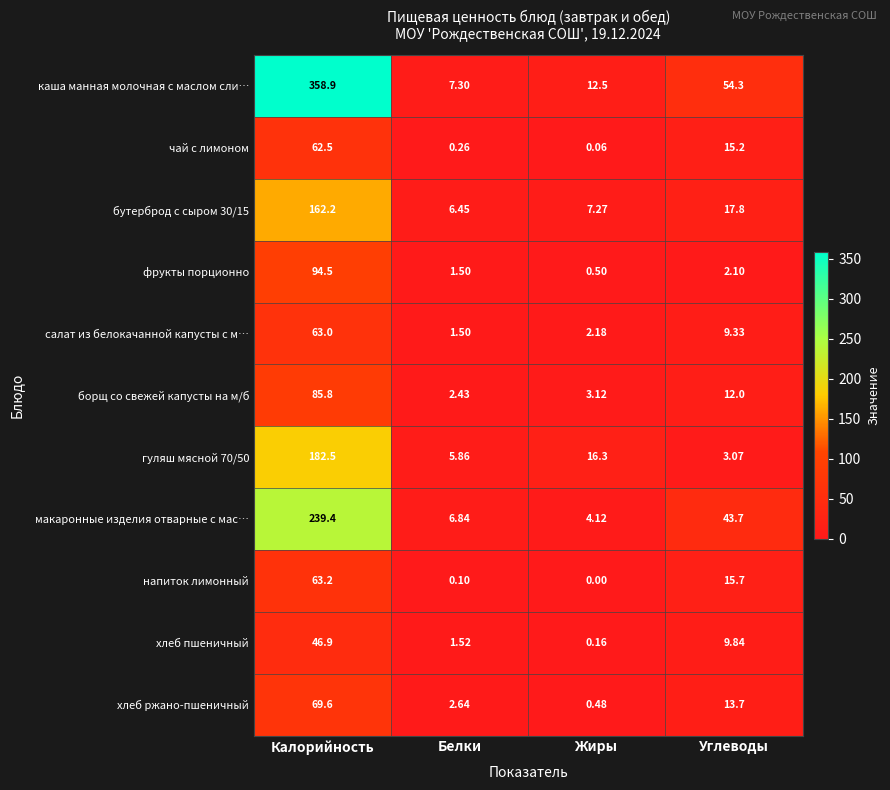

Which series has the largest range (max minus min)?

каша манная молочная с маслом сли…